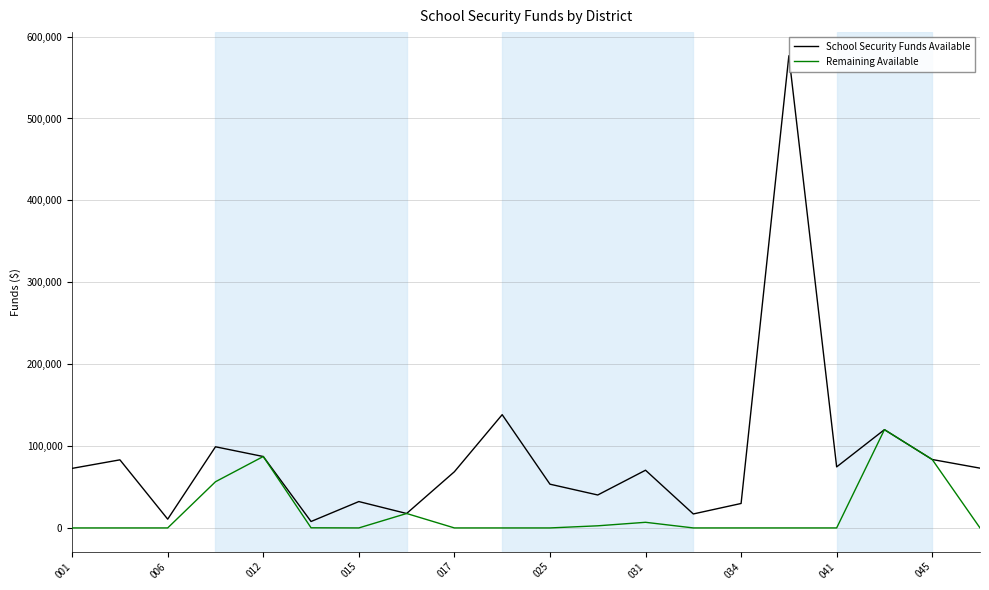

Rank the series by their average value, from highest to lowest.

School Security Funds Available, Remaining Available